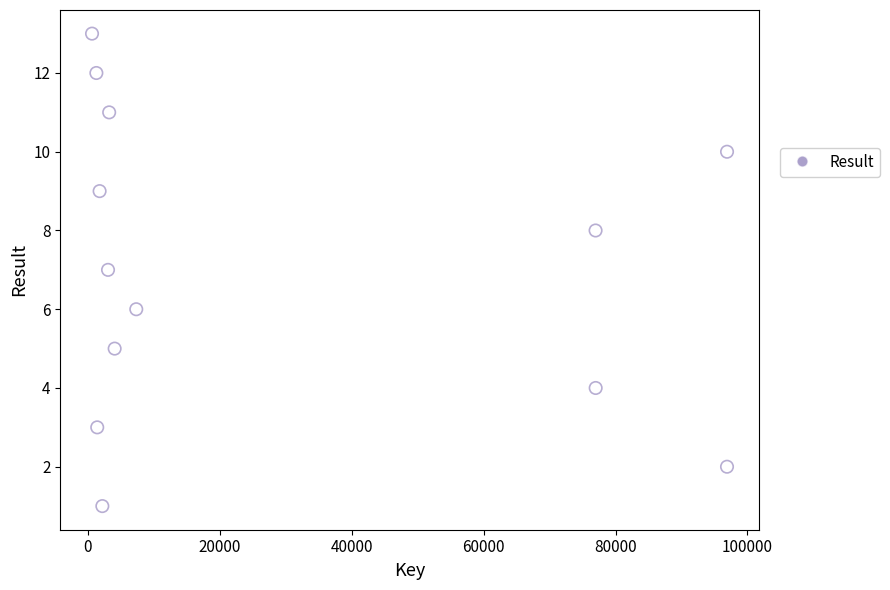

What is the range of X values (max minus min)?

96242